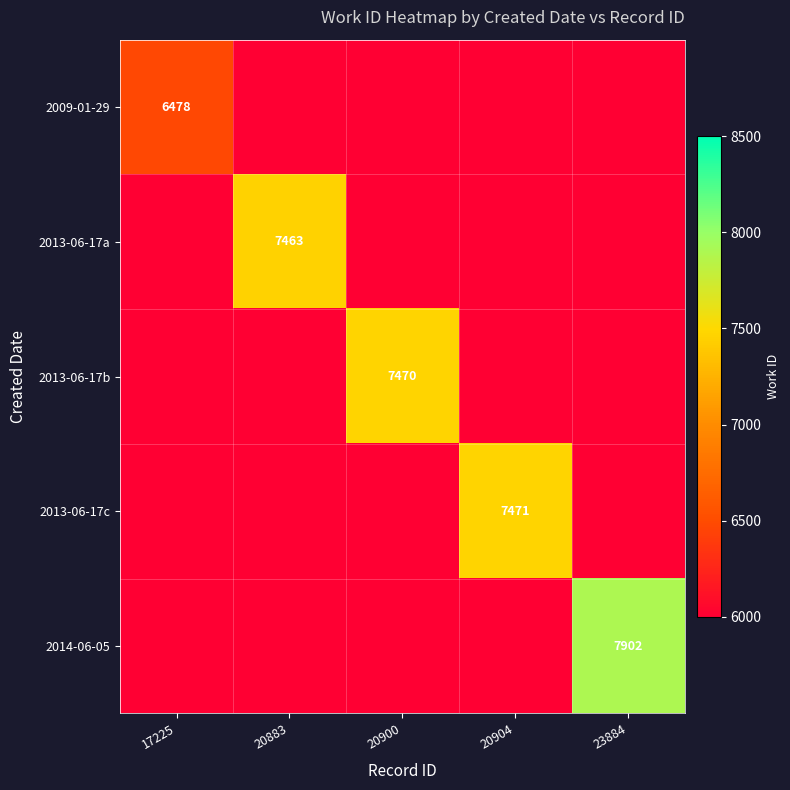

At which category is the sum across all series the highest?

23884